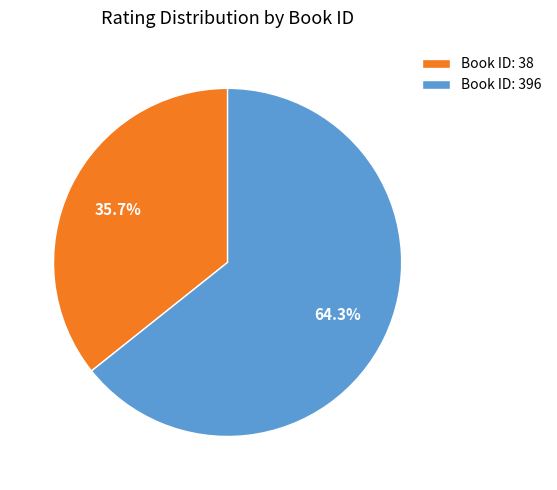

Rank the categories by value from highest to lowest.

Book ID: 396, Book ID: 38